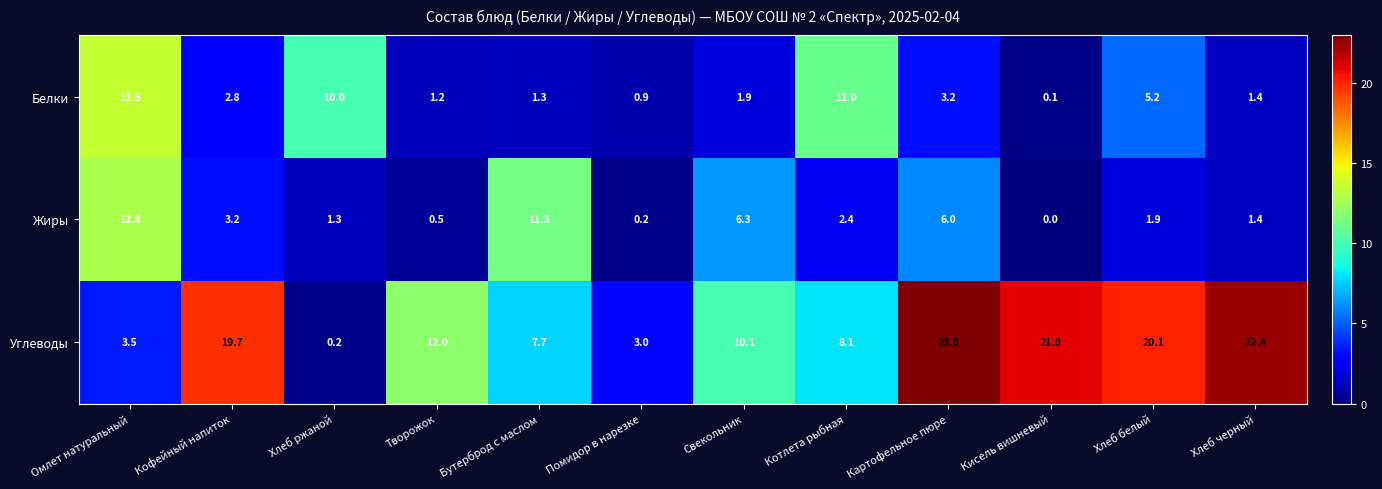

Which series has the largest range (max minus min)?

Углеводы